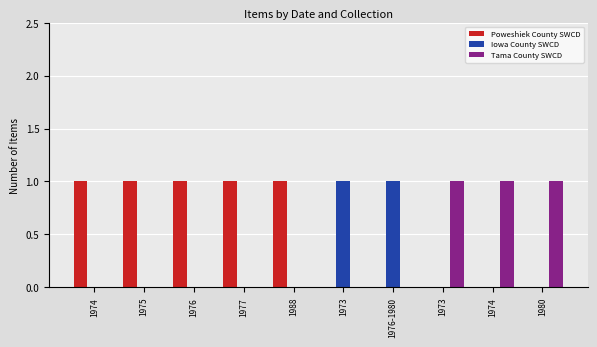

Reading left to right, list all the values displayed in this chart.

Poweshiek County SWCD: 1974=1	1975=1	1976=1	1977=1	1988=1	1973=0	1976-1980=0	1973=0	1974=0	1980=0
Iowa County SWCD: 1974=0	1975=0	1976=0	1977=0	1988=0	1973=1	1976-1980=1	1973=0	1974=0	1980=0
Tama County SWCD: 1974=0	1975=0	1976=0	1977=0	1988=0	1973=0	1976-1980=0	1973=1	1974=1	1980=1